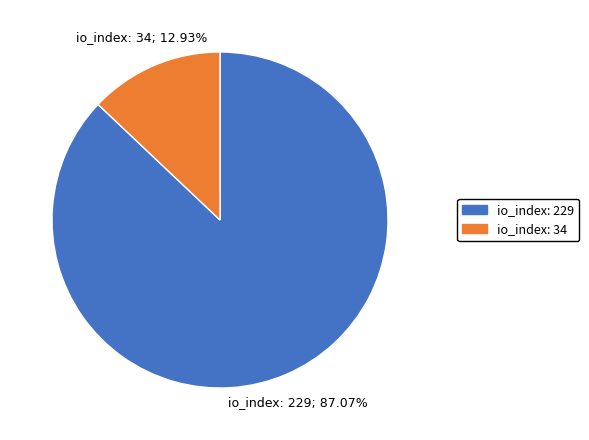

True or false: io_index: 34 accounts for 28% of the total.

False